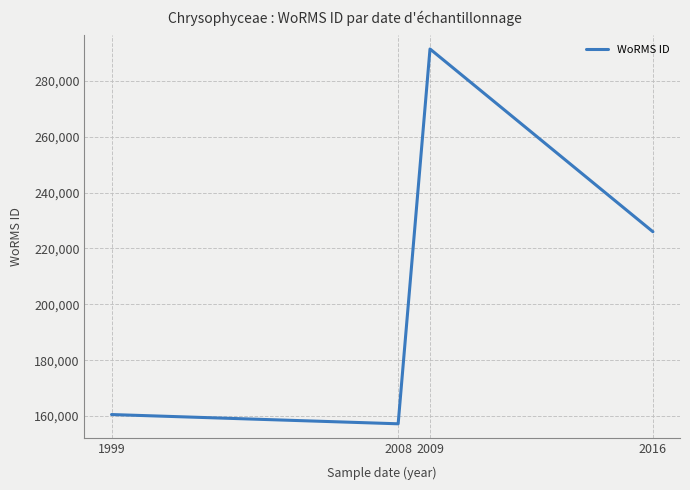

What is the difference between the values at 1999 and 2016?

65432